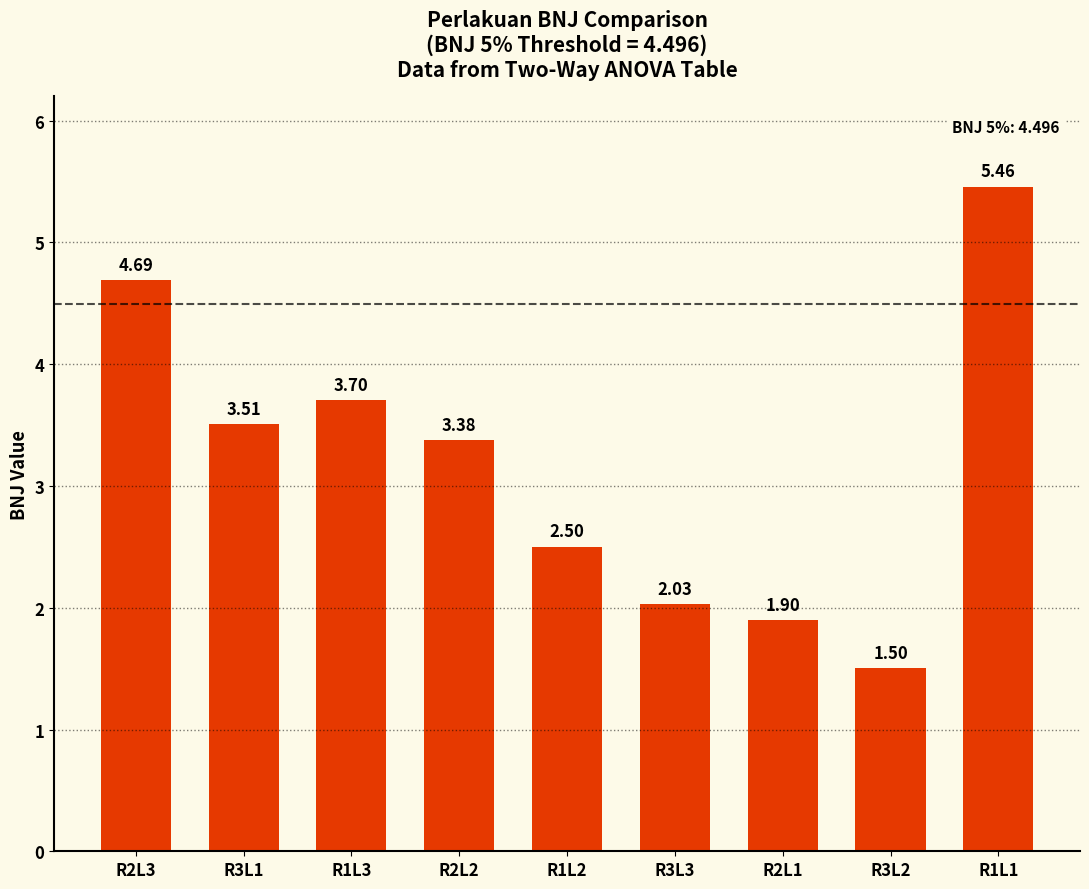

Does the chart contain stacked bars?

No